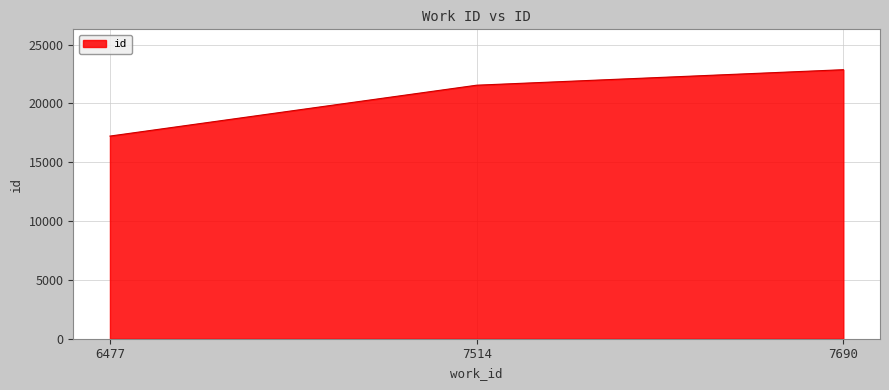

Does the chart have visible grid lines?

Yes